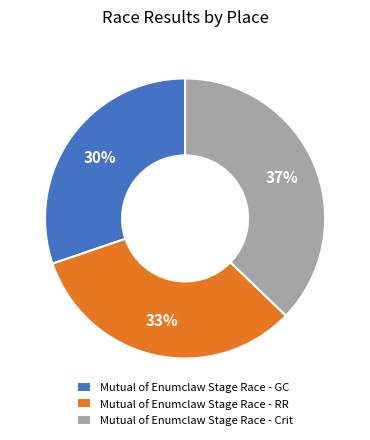

To the nearest percent, what percentage of the pie is Mutual of Enumclaw Stage Race - RR?

33%